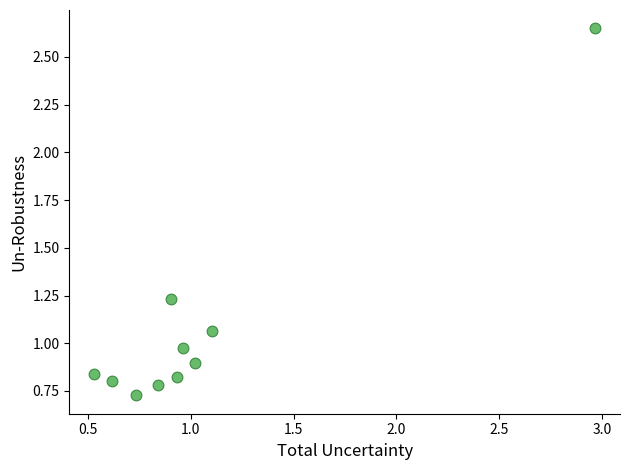

What is the range of X values (max minus min)?

2.4